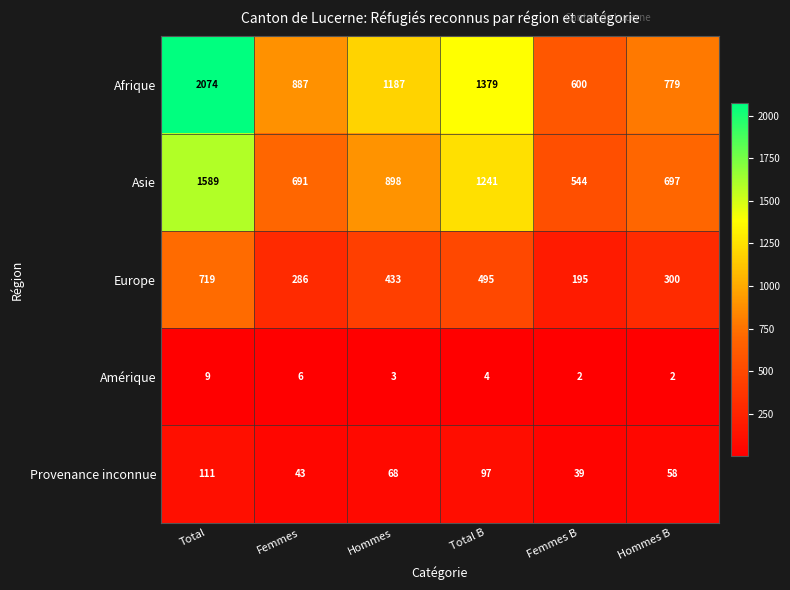

Rank the series by their maximum value, from highest to lowest.

Afrique, Asie, Europe, Provenance inconnue, Amérique